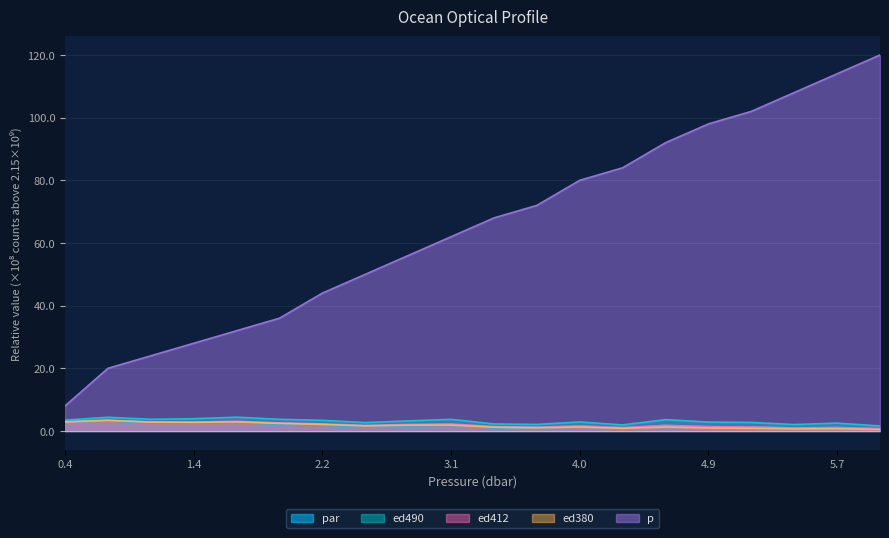

What are all the series names shown in the legend?

par, ed490, ed412, ed380, p